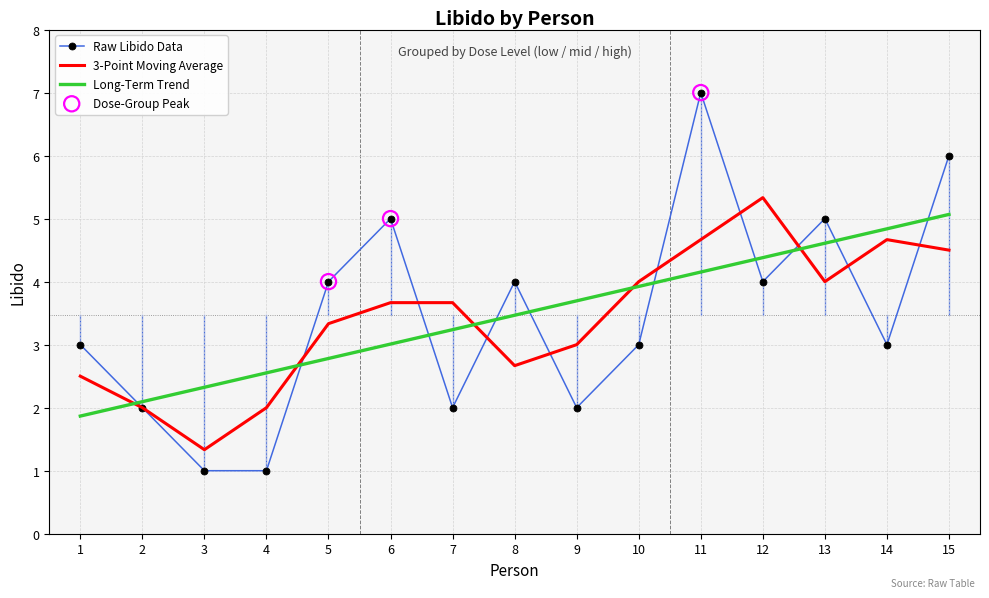

Which series changed the most between 6 and 13?

Long-Term Trend